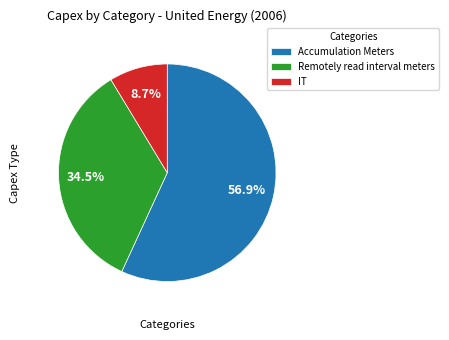

Count the number of slices in the pie.

3